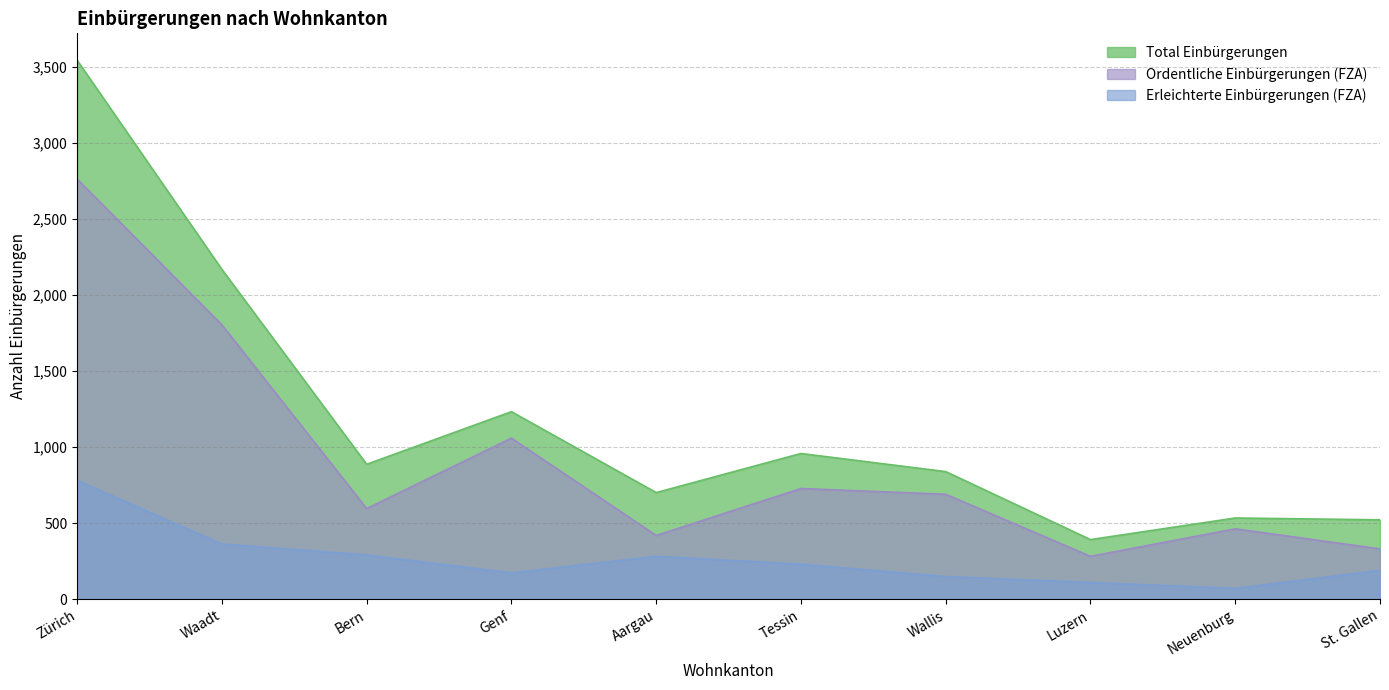

List the series in order of their overall mean, highest first.

Total Einbürgerungen, Ordentliche Einbürgerungen (FZA), Erleichterte Einbürgerungen (FZA)